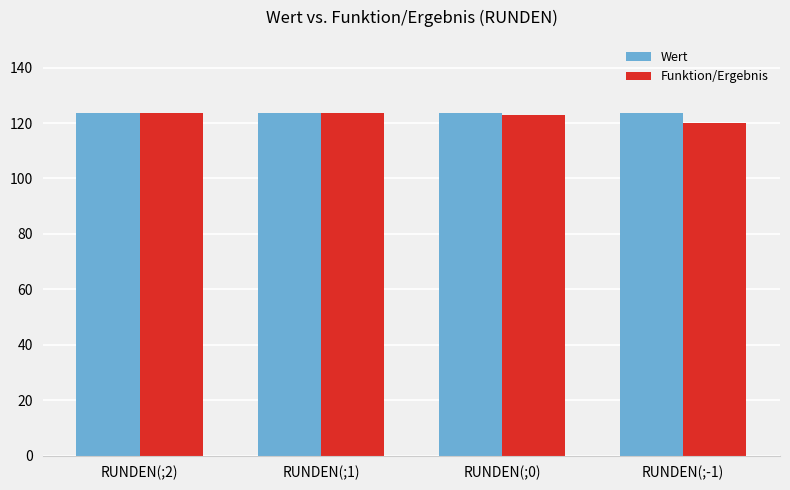

At how many categories does at least one series exceed 120?

4